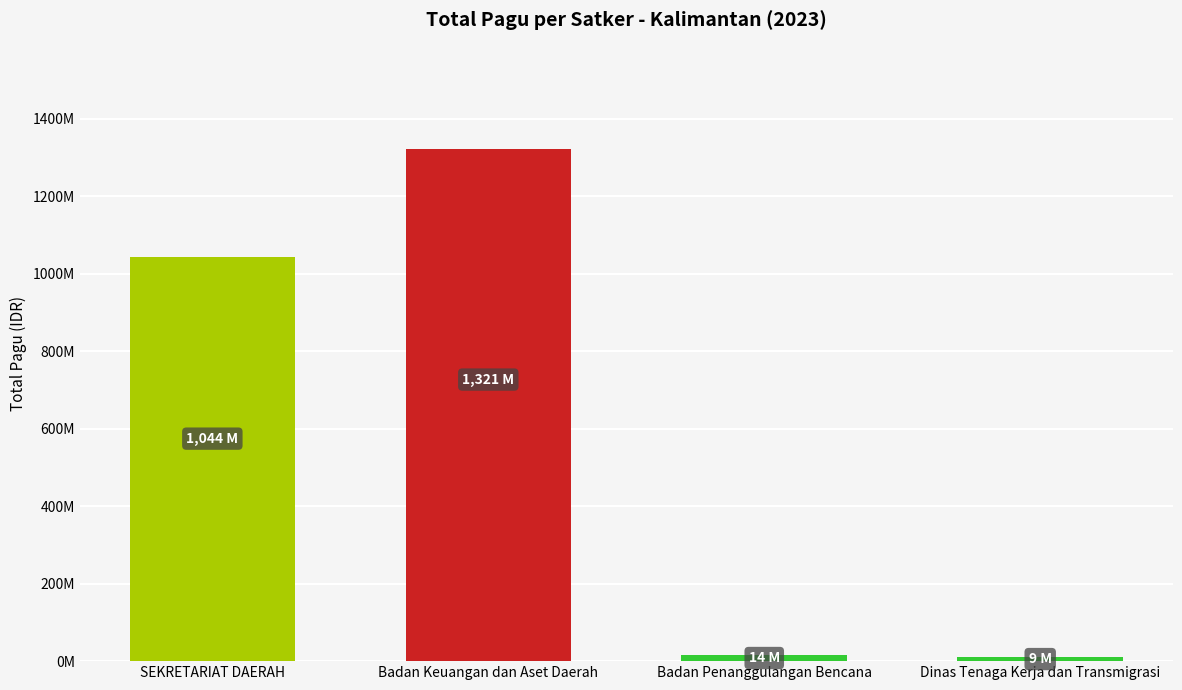

Where is the data nearest to the value 665766976?

SEKRETARIAT DAERAH